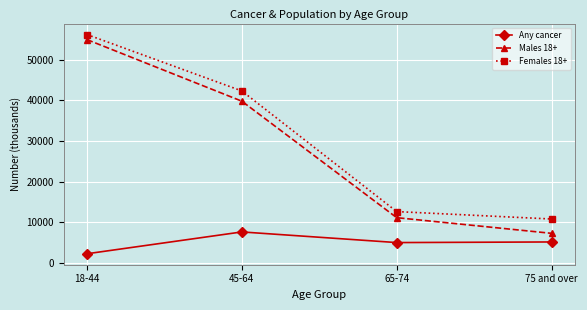

Is the value of Females 18+ at 65-74 greater than the value of Any cancer at 75 and over?

Yes